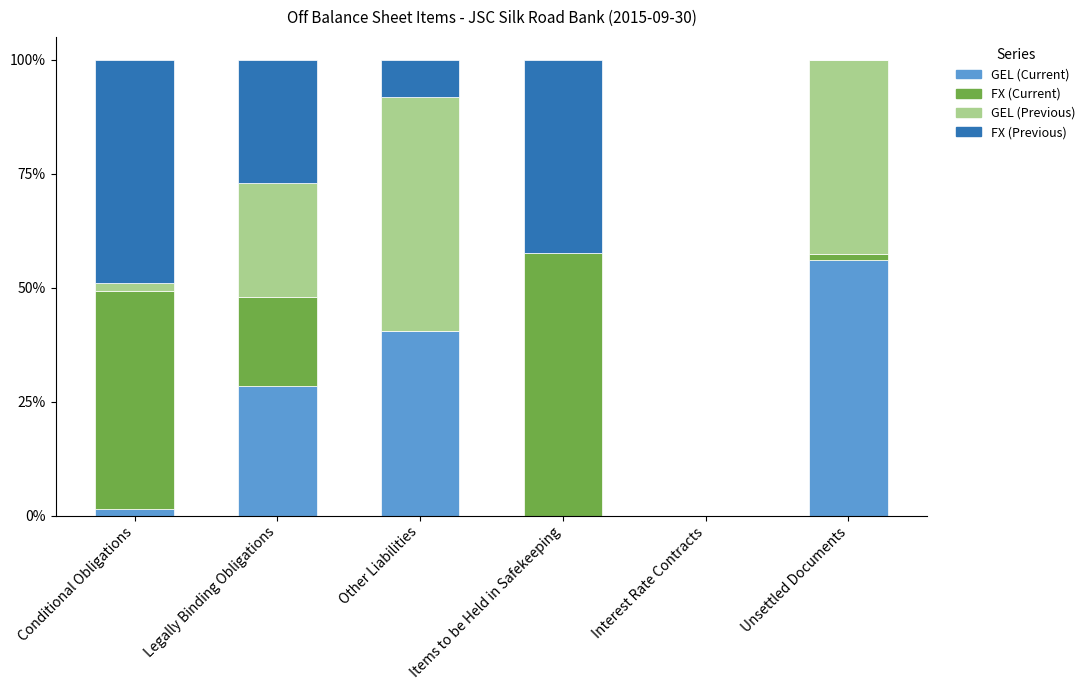

How many distinct data groups are displayed?

4